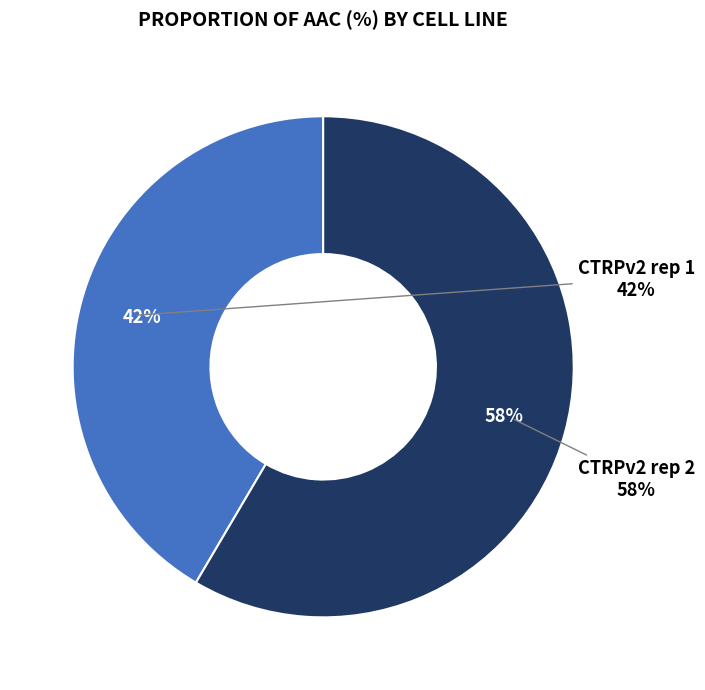

What percentage is the CTRPv2 rep 1 slice, to the nearest percent?

42%